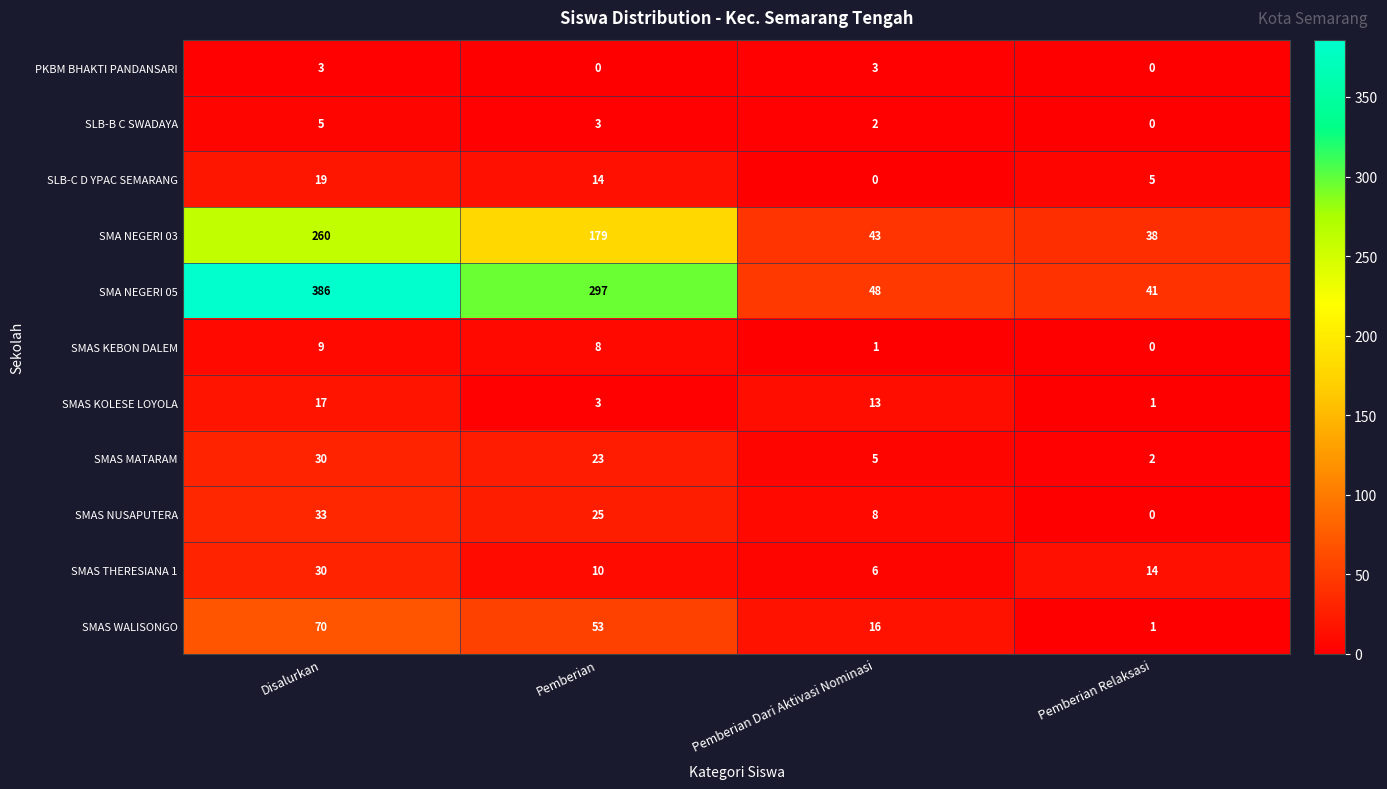

At which category does the chart reach its peak across all series?

Disalurkan